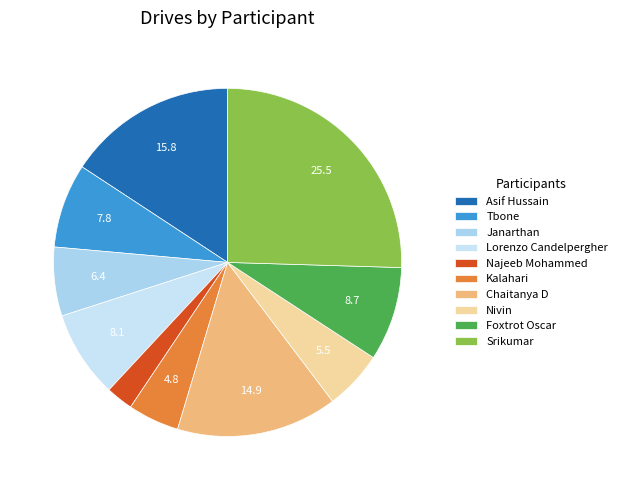

What is the smallest slice in the pie chart?

Najeeb Mohammed